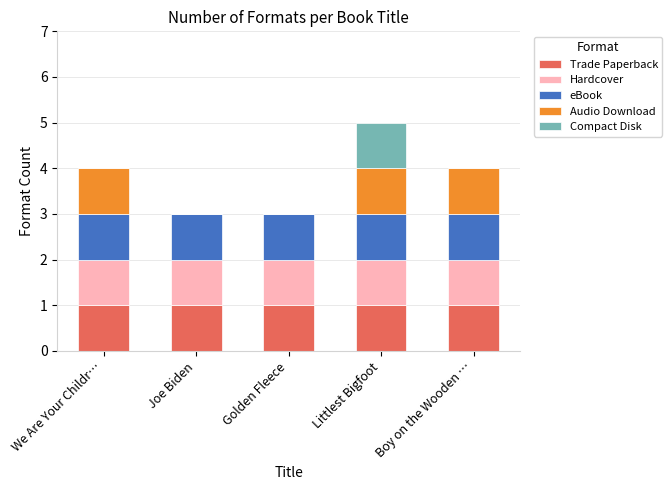

The value of Trade Paperback at Littlest Bigfoot is 1. True or false?

True